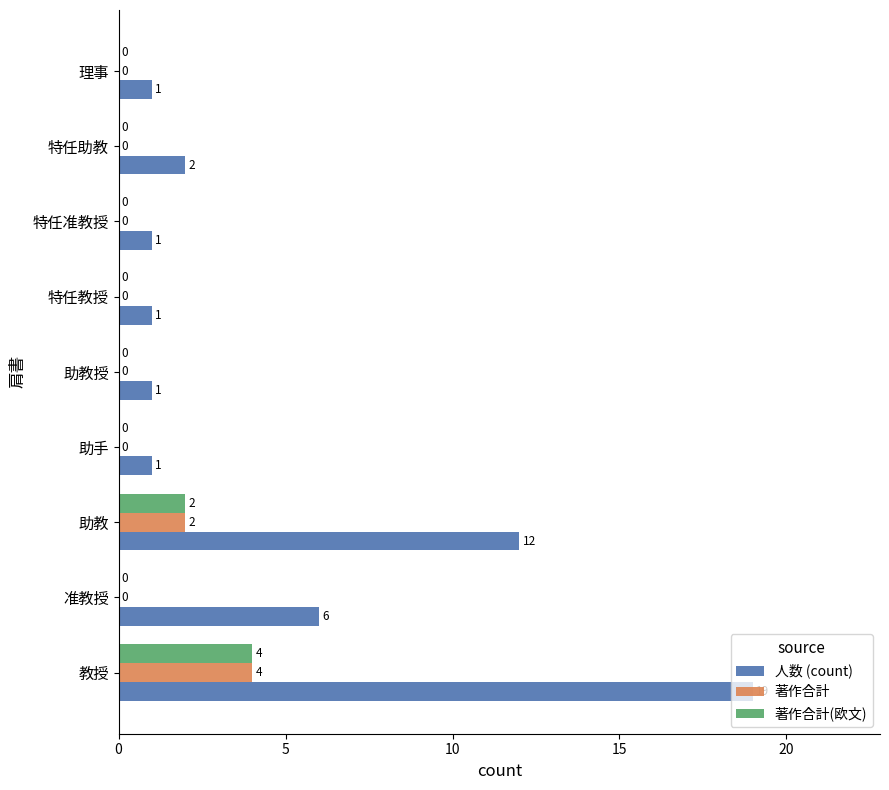

At which label is 人数 (count) closest to 10?

助教